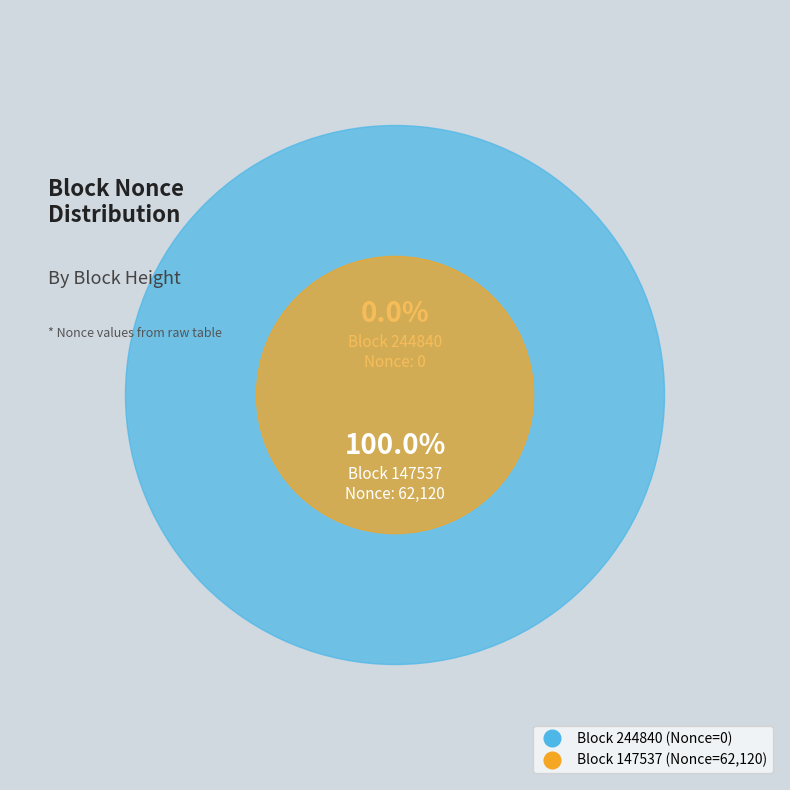

What is the largest slice in the pie chart?

147537